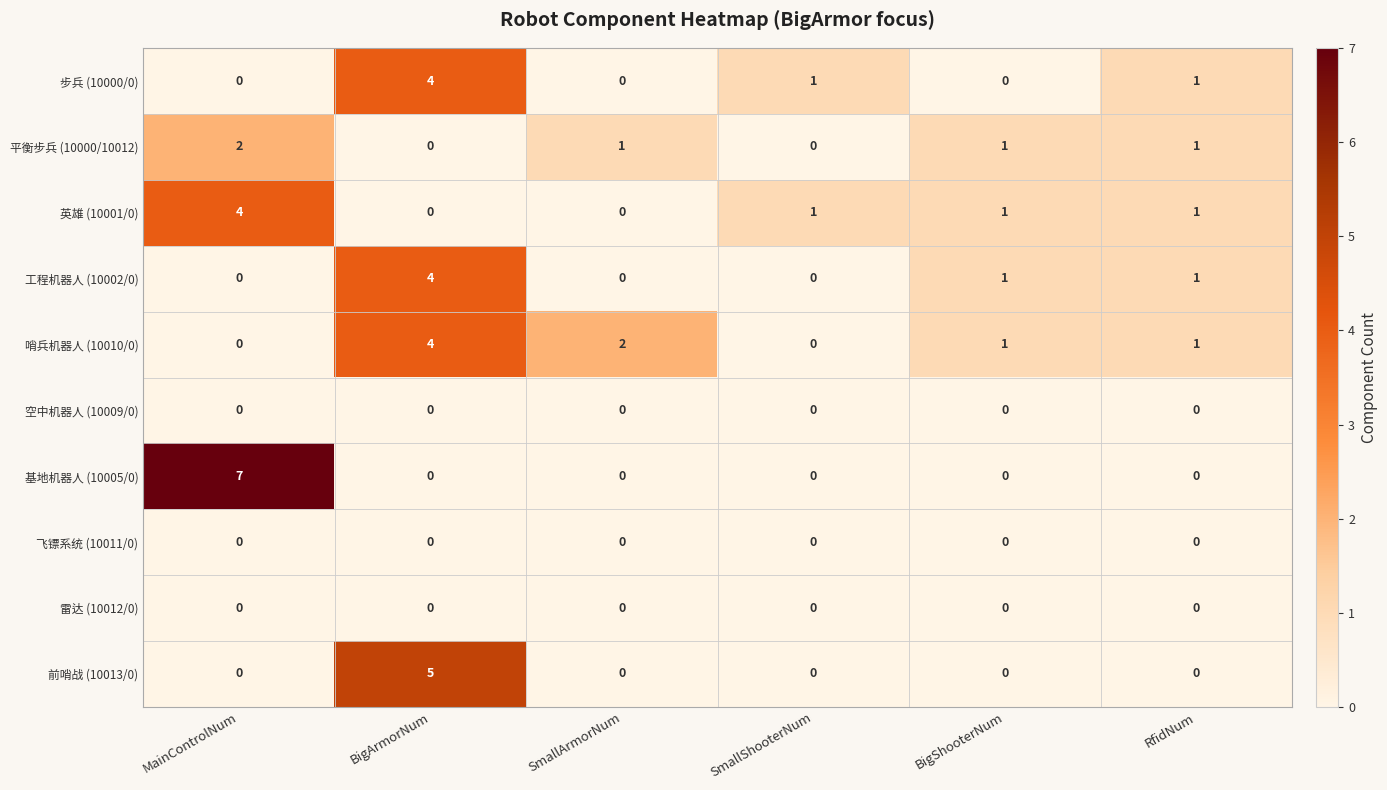

Where does the 工程机器人 (10002/0) series first go above 1?

BigArmorNum